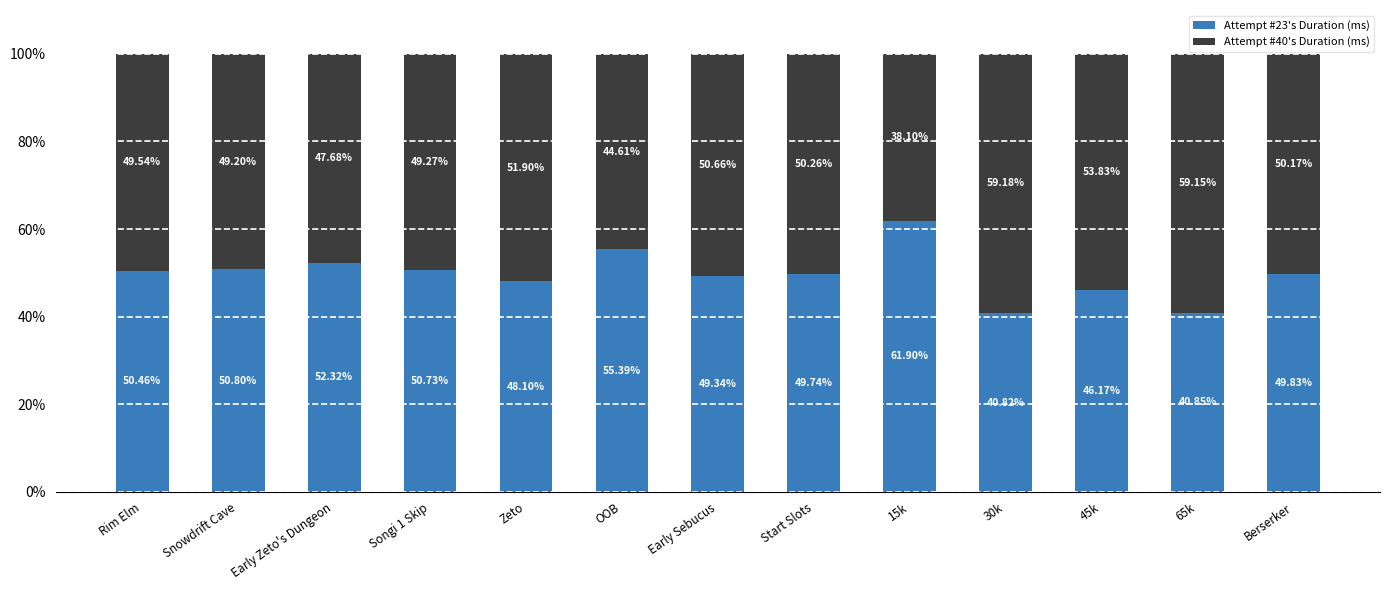

List the labels in order of Attempt #23's Duration (ms) value, largest first.

15k, OOB, Early Zeto's Dungeon, Snowdrift Cave, Songi 1 Skip, Rim Elm, Berserker, Start Slots, Early Sebucus, Zeto, 45k, 65k, 30k